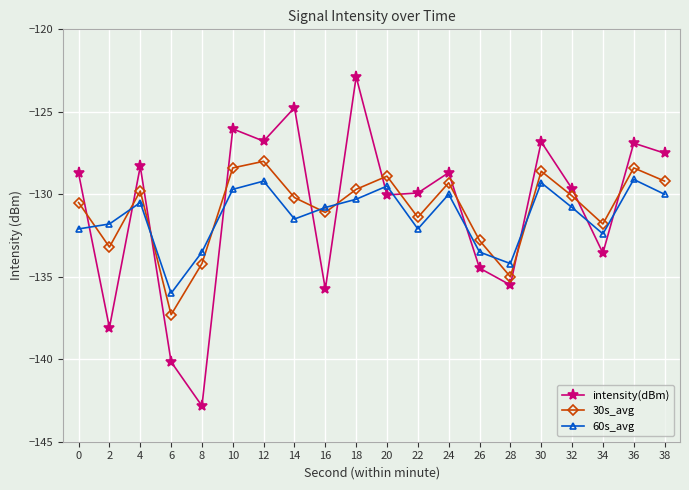

What value does the intensity(dBm) series have at 22?

-129.9